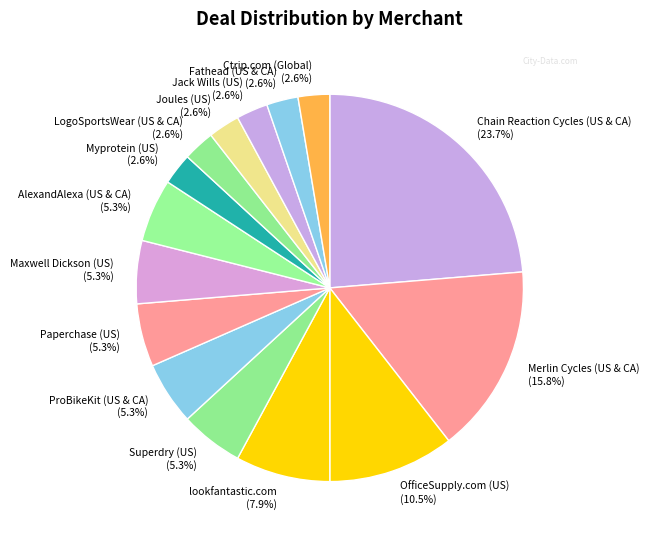

Which slice is the largest?

Chain Reaction Cycles (US & CA)